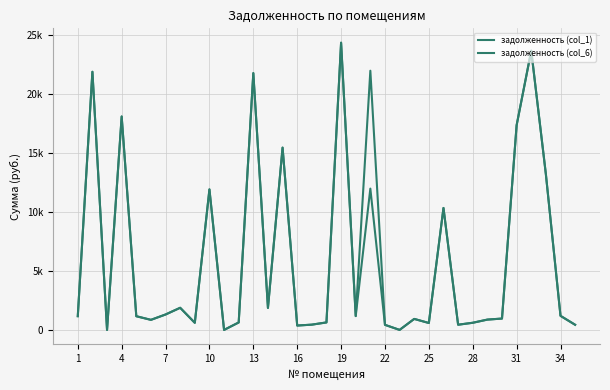

What is the difference between the second highest and second lowest values in the задолженность (col_6) series?

23678.7